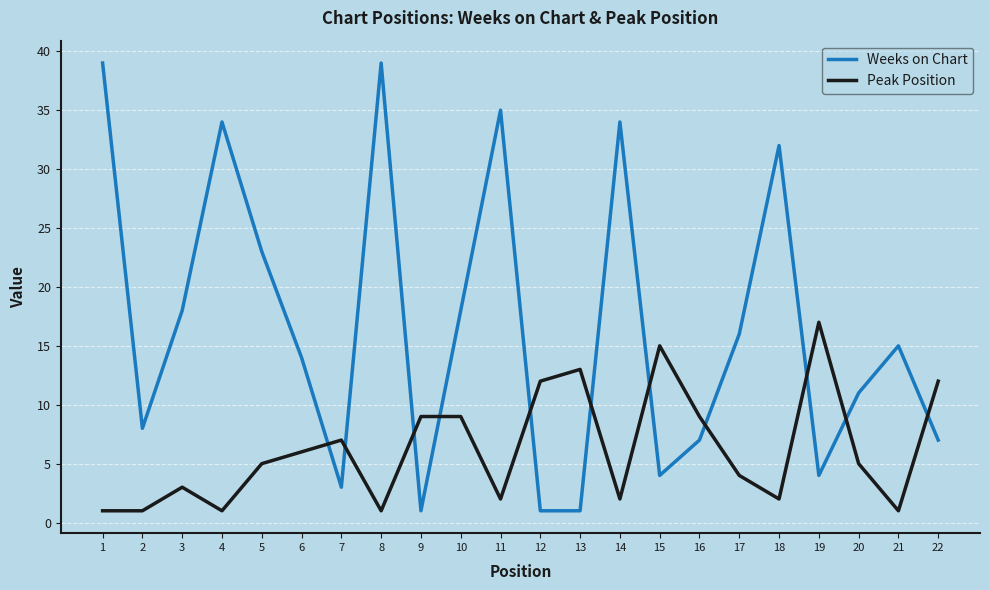

True or false: Peak Position has a value of 12 at 22.

True